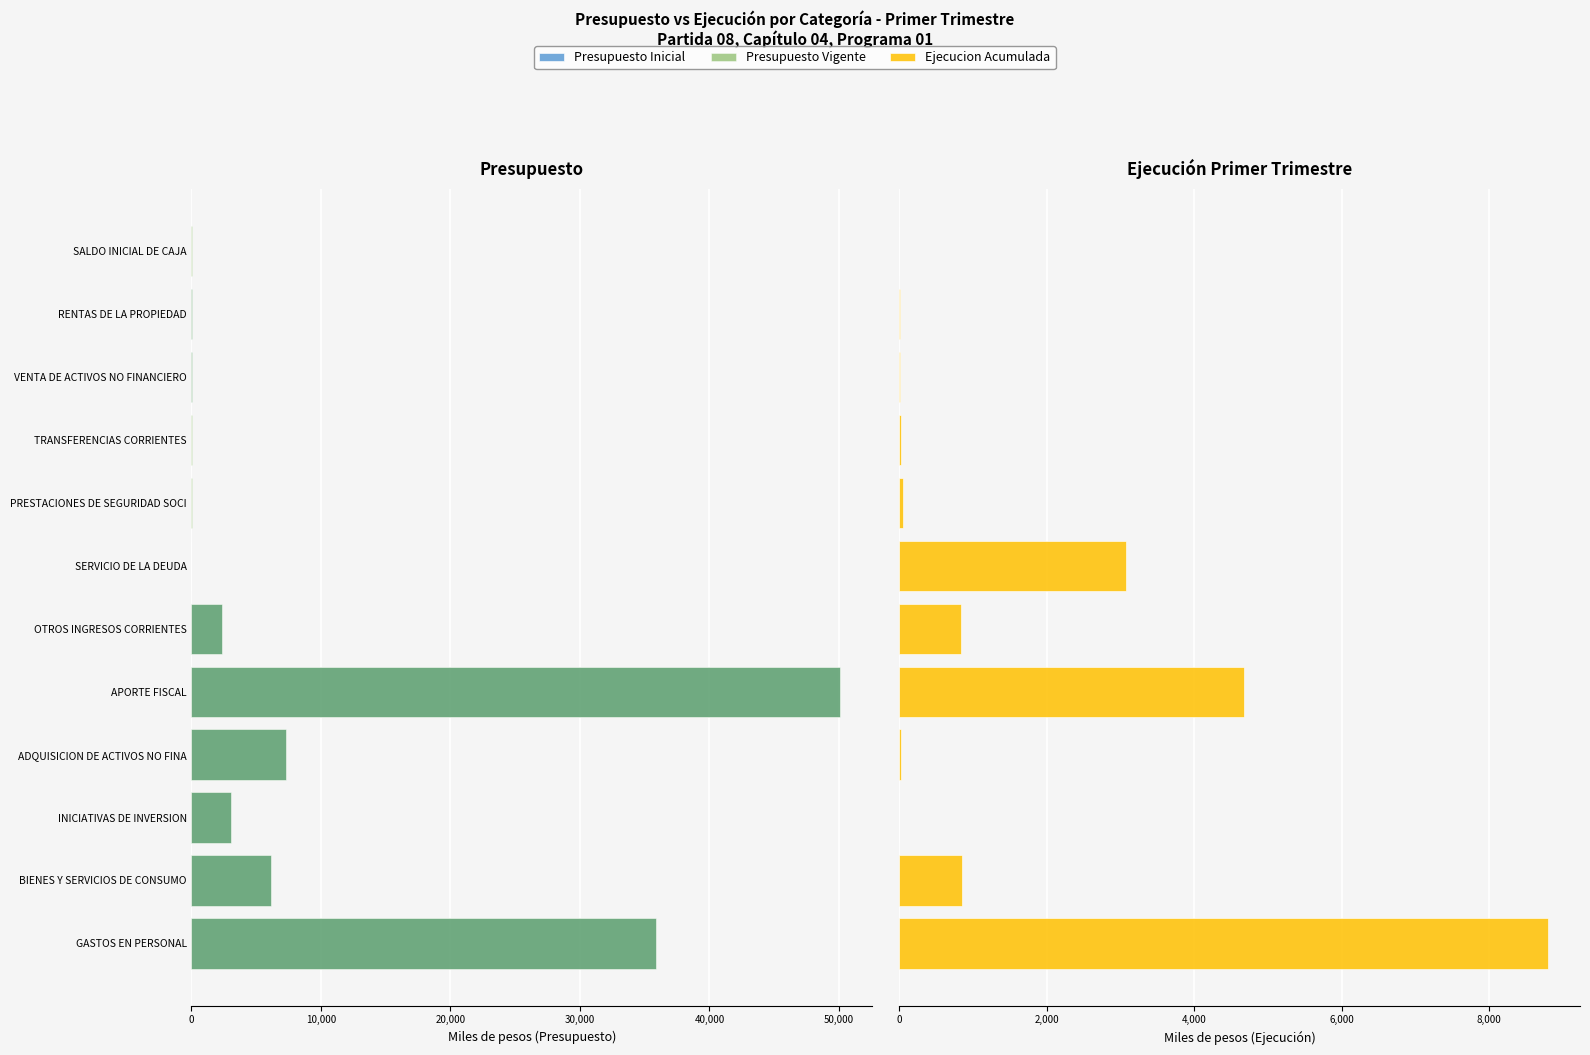

How many groups of bars are there?

12